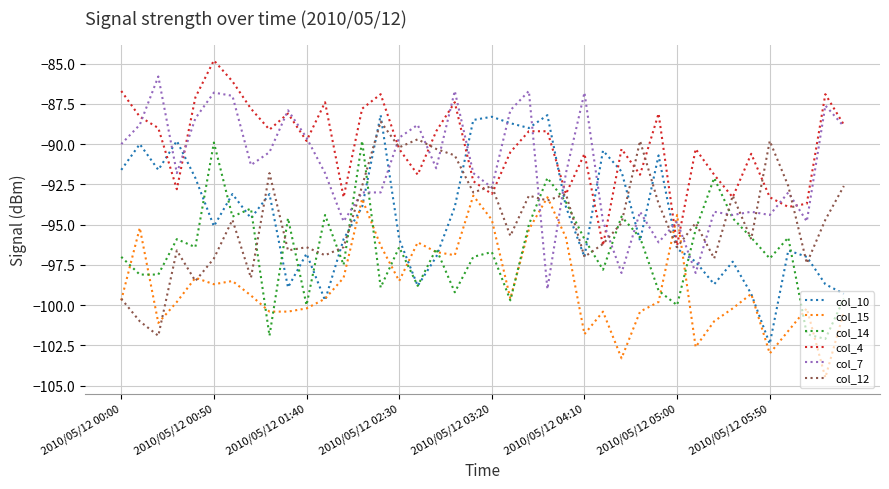

How many interior local valleys does the col_10 series have?

11